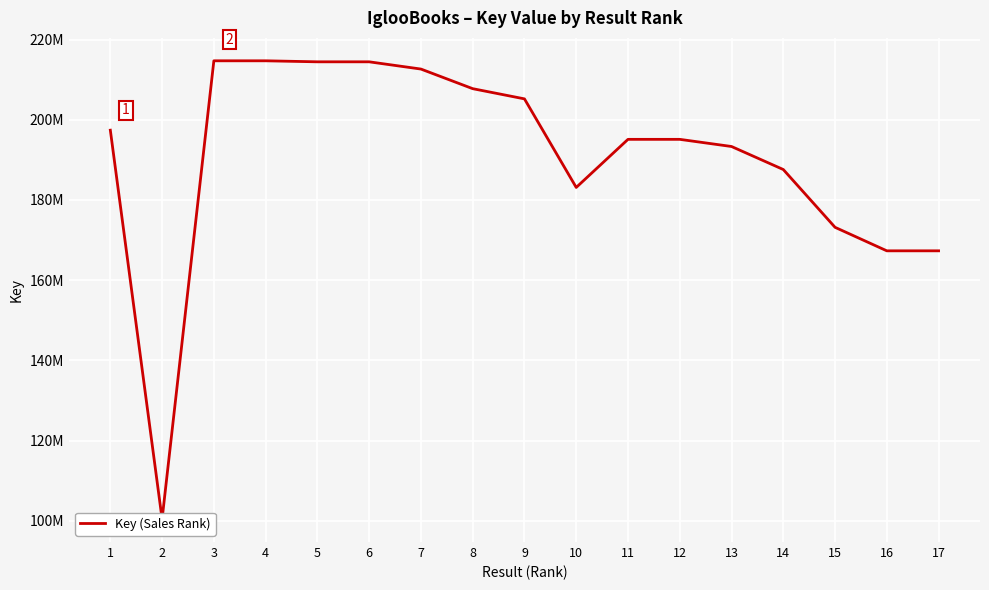

What is the change in value from 1 to 16?

-30082474